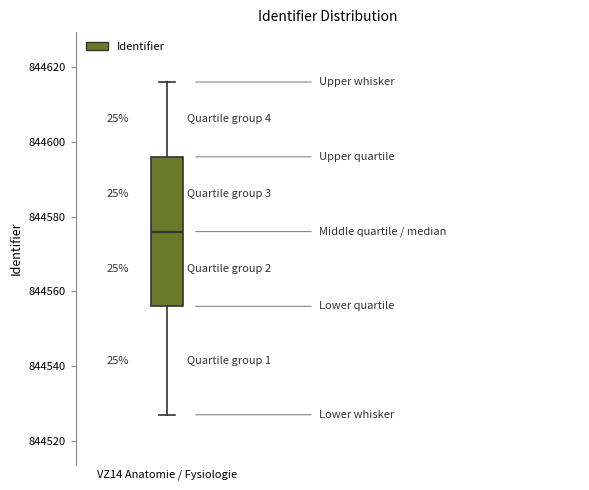

Where is the lower edge of the box for VZ14 Anatomie / Fysiologie on the y-axis? The values are not printed on the chart, so give them approximately, as read against the axis.

844556